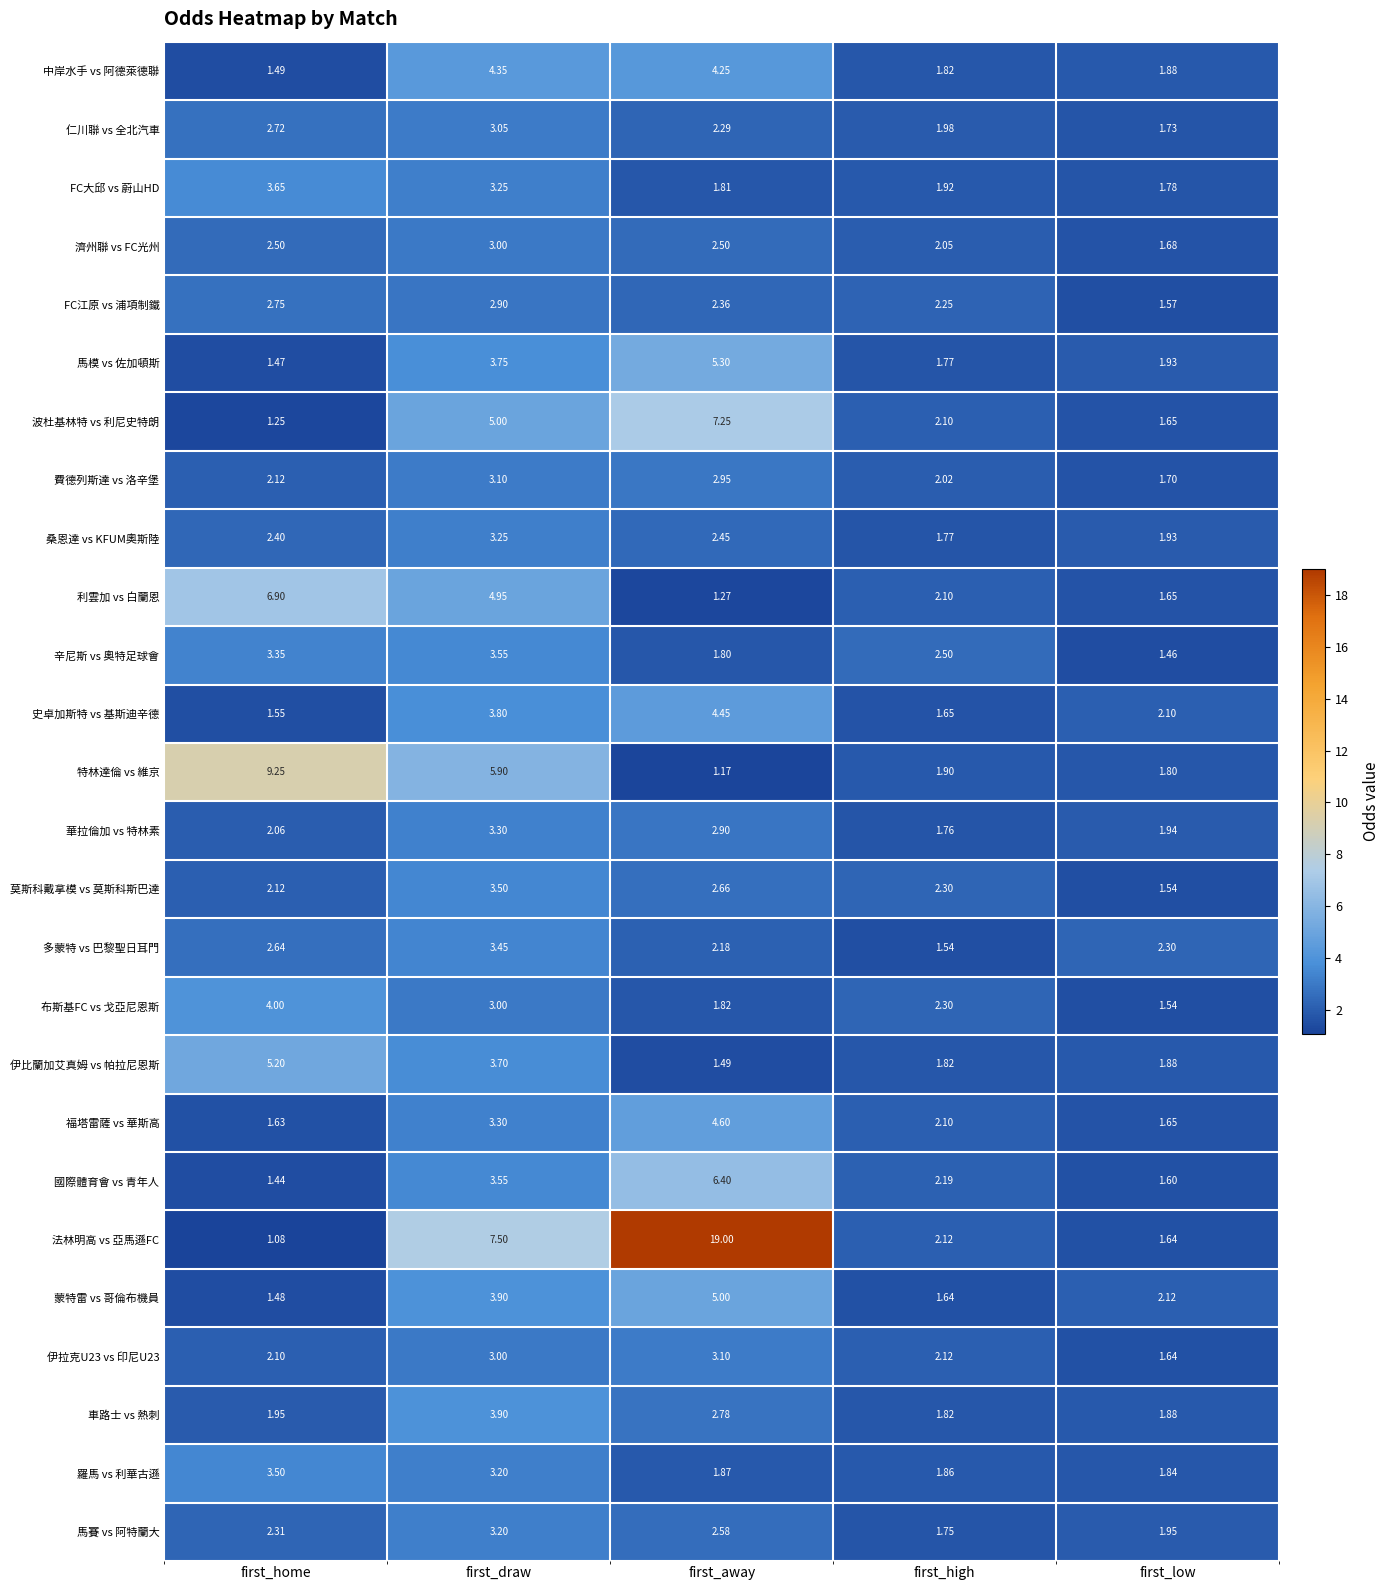

Which category has the highest value in the 費德列斯達 vs 洛辛堡 series?

first_draw